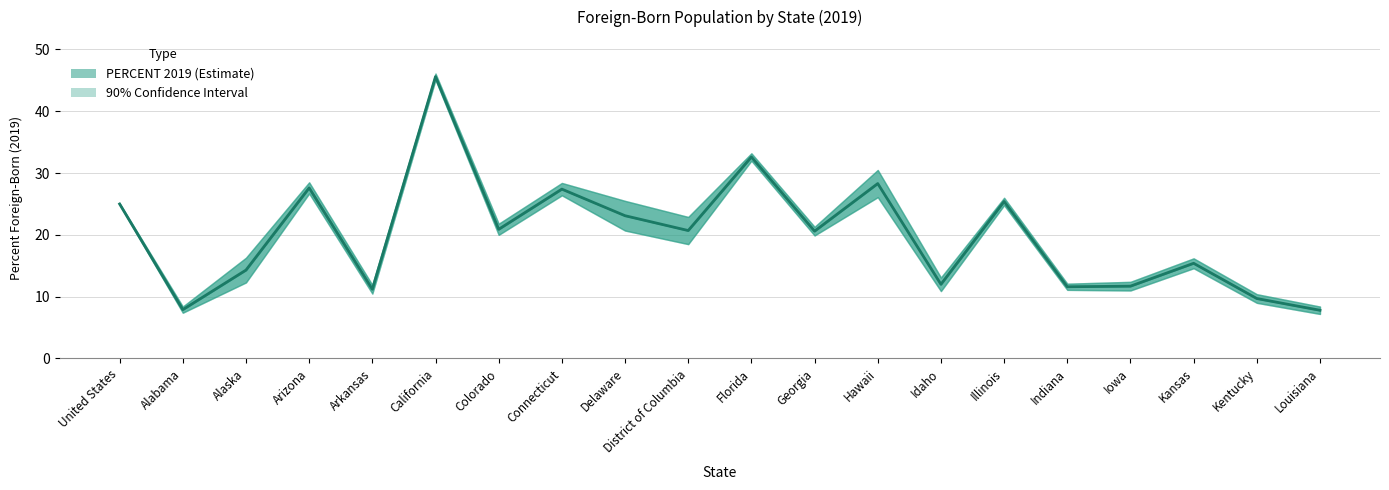

True or false: there are more than 0 points higher than both neighbors.

True